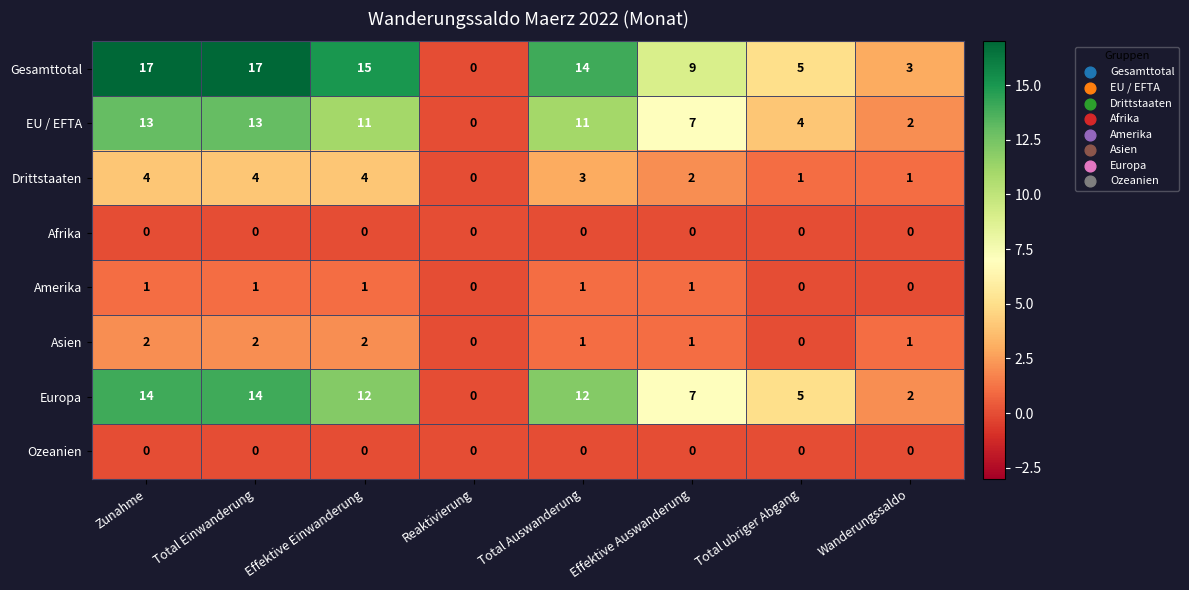

Which series has the widest spread of values?

Gesamttotal